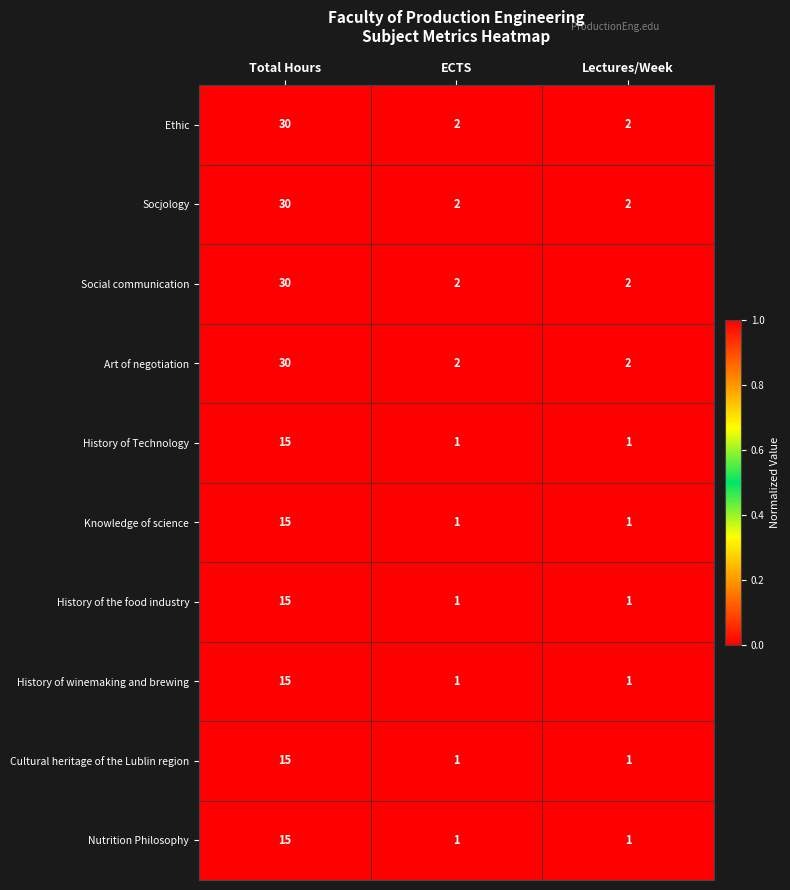

Is the value of Art of negotiation at Total Hours greater than the value of Knowledge of science at ECTS?

Yes